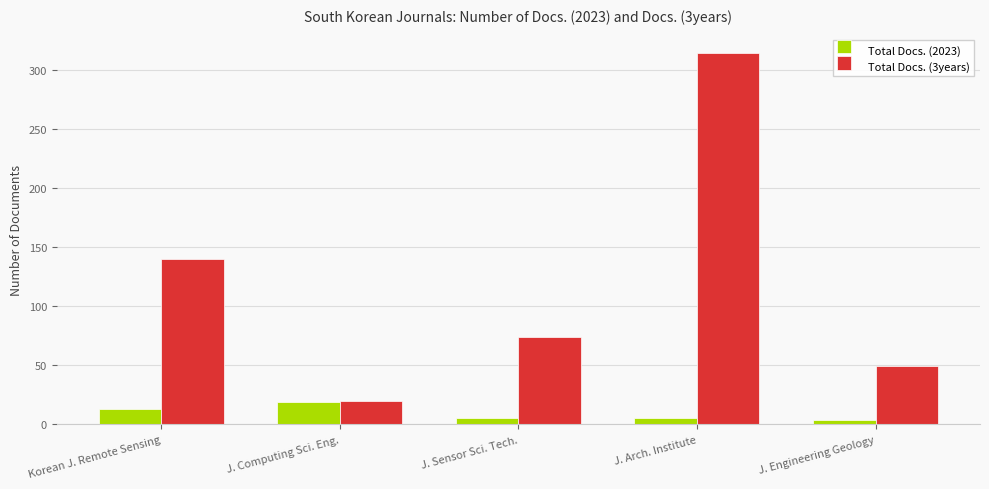

Read the Total Docs. (3years) value at J. Arch. Institute.

314